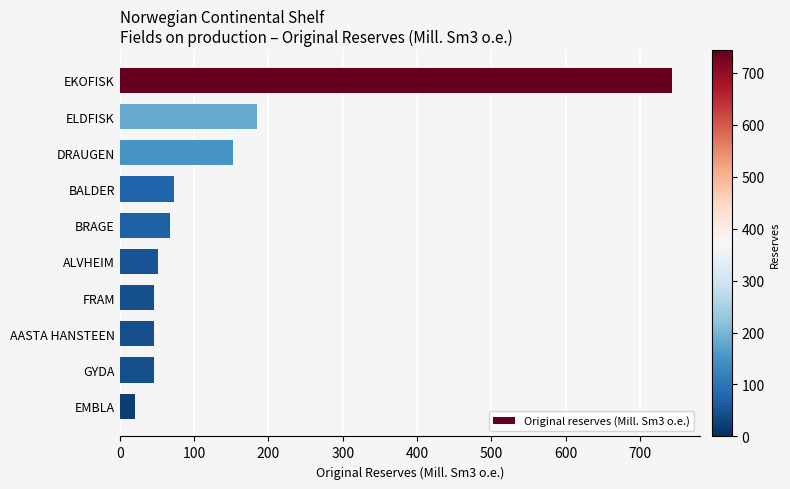

What is the maximum value shown in the chart?

743.4